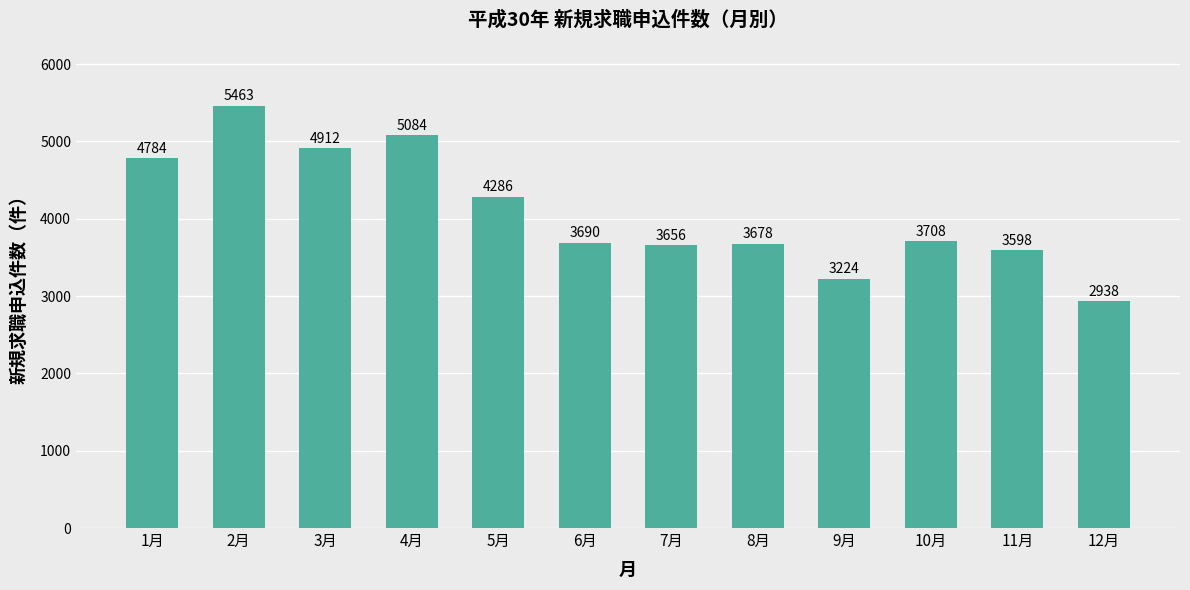

Count the number of data series in this chart.

1